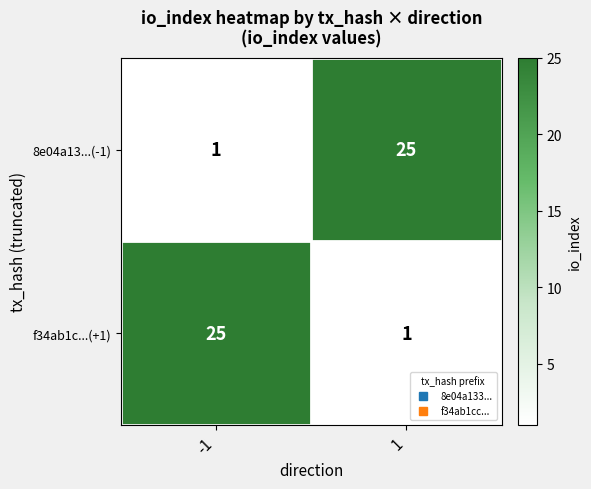

What is the maximum value shown in the chart?

25